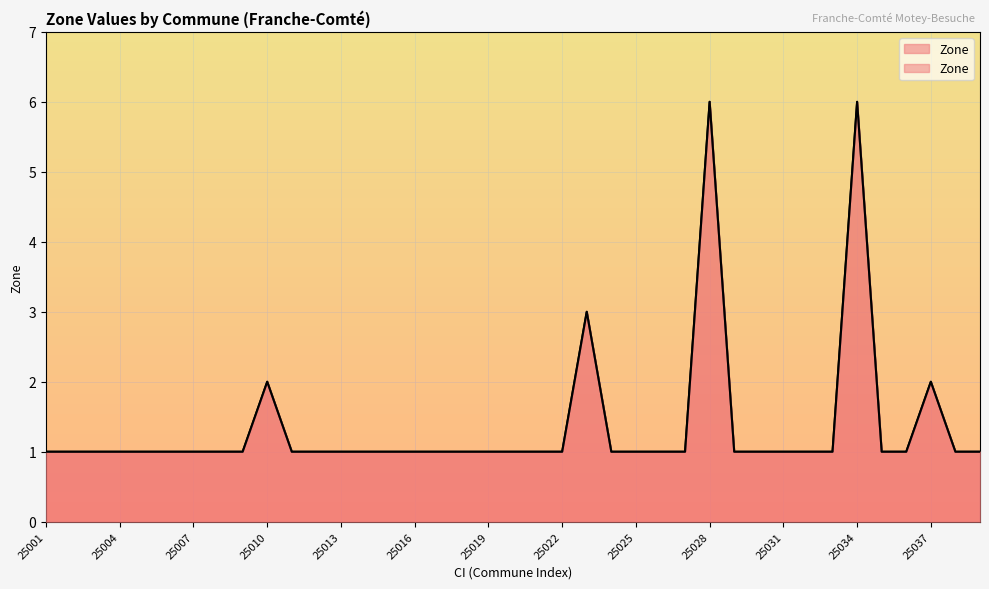

What is the value of the 17th point from the left?

1